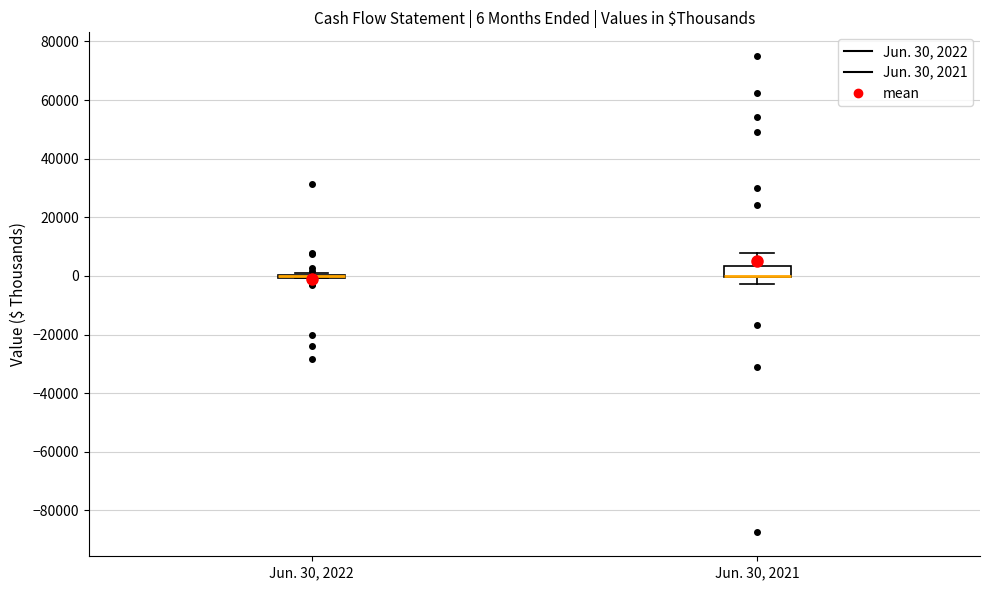

Comparing the boxes themselves (not the whiskers), which one is the tallest?

Jun. 30, 2021